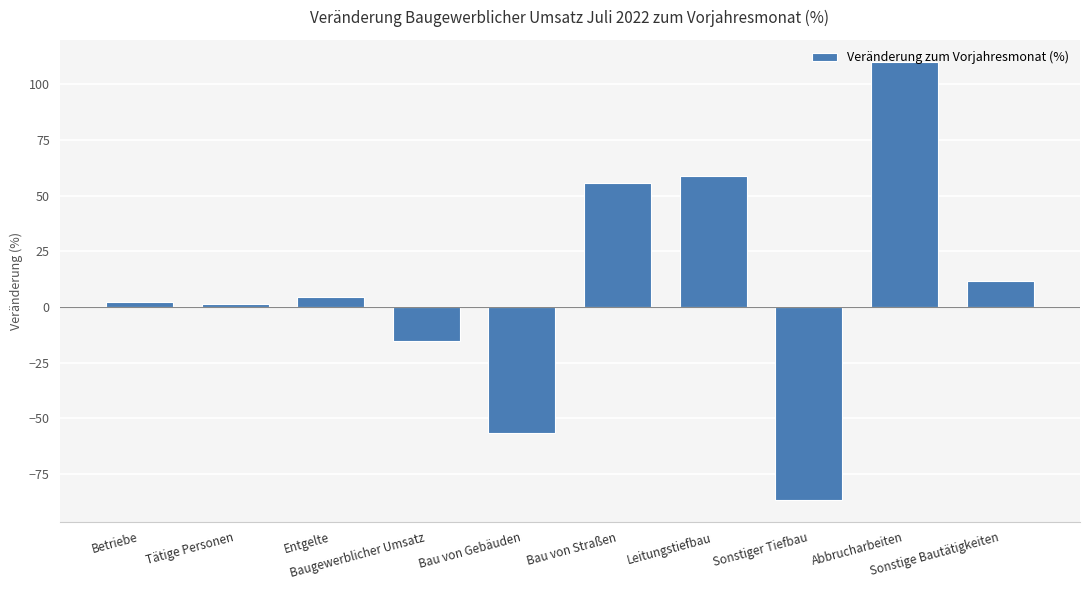

What value does the data have at Baugewerblicher Umsatz?

-15.4